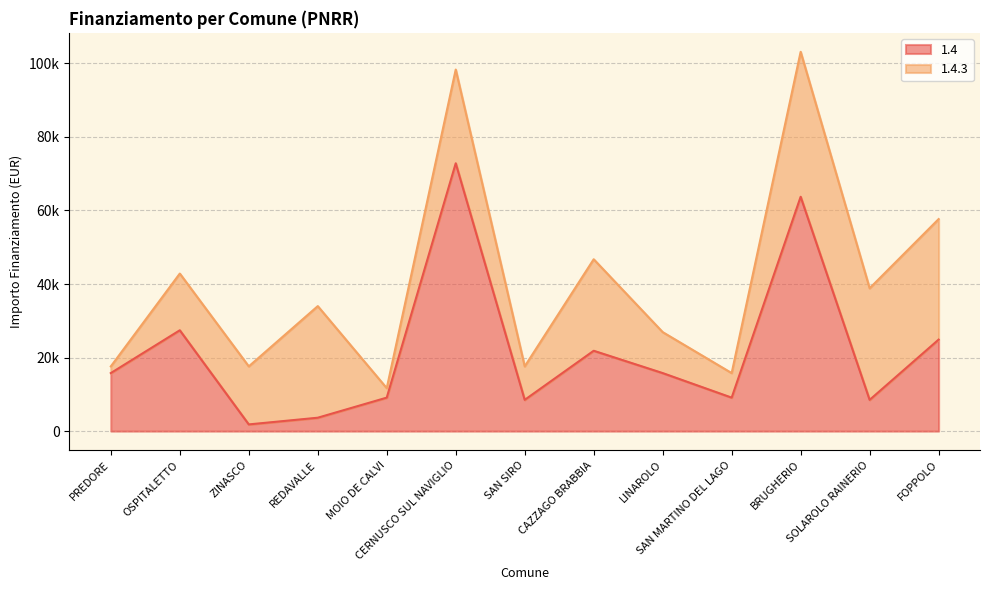

At which category does the chart reach its minimum across all series?

ZINASCO